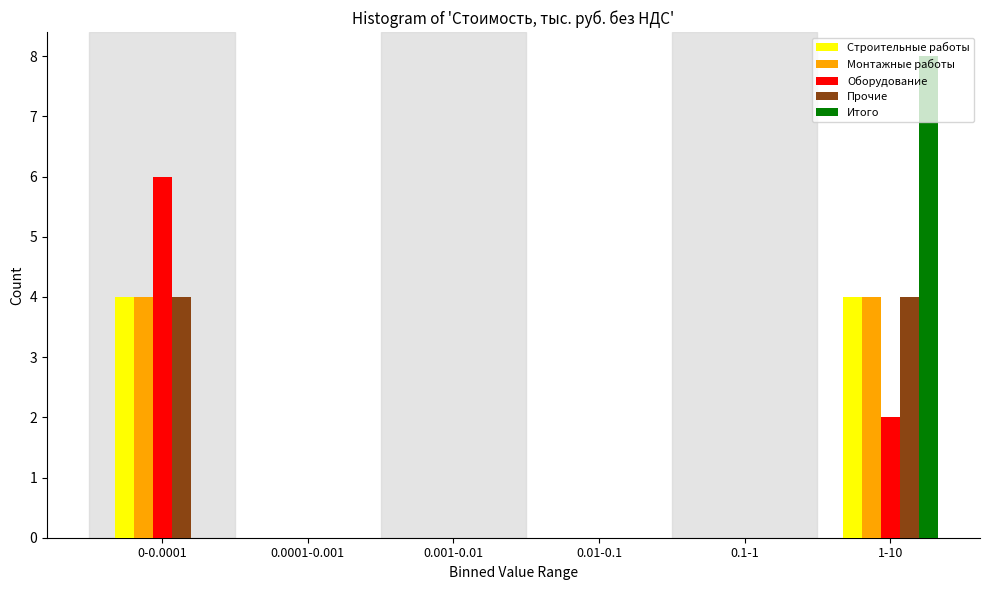

The value of Строительные работы at 0-0.0001 is 1. True or false?

False